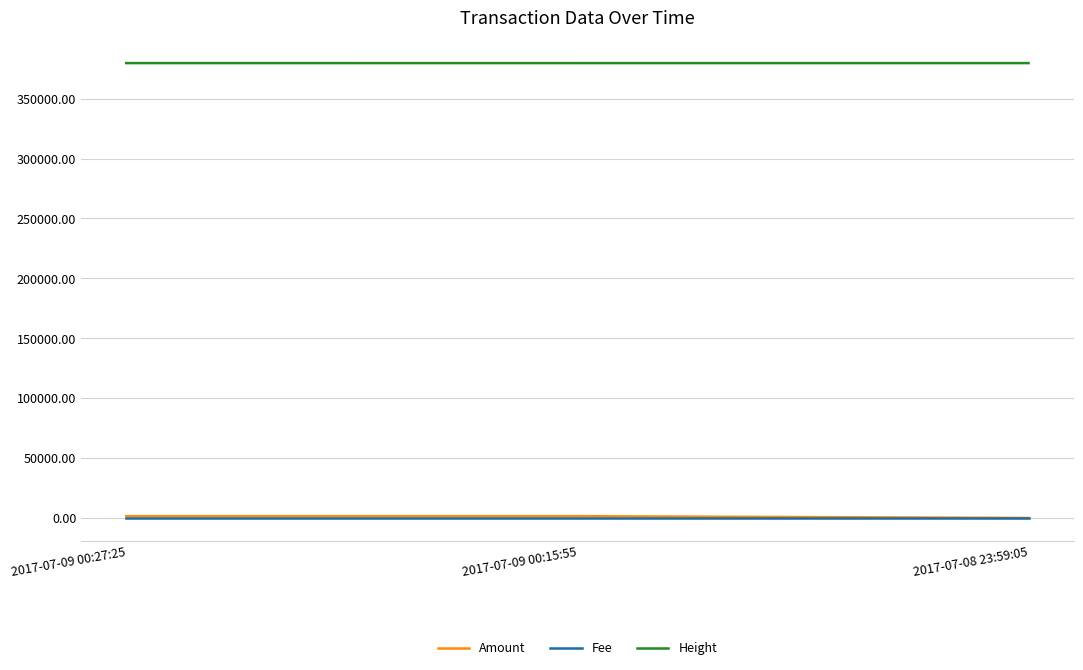

Is the value of Amount at 2017-07-09 00:15:55 greater than the value of Height at 2017-07-09 00:15:55?

No